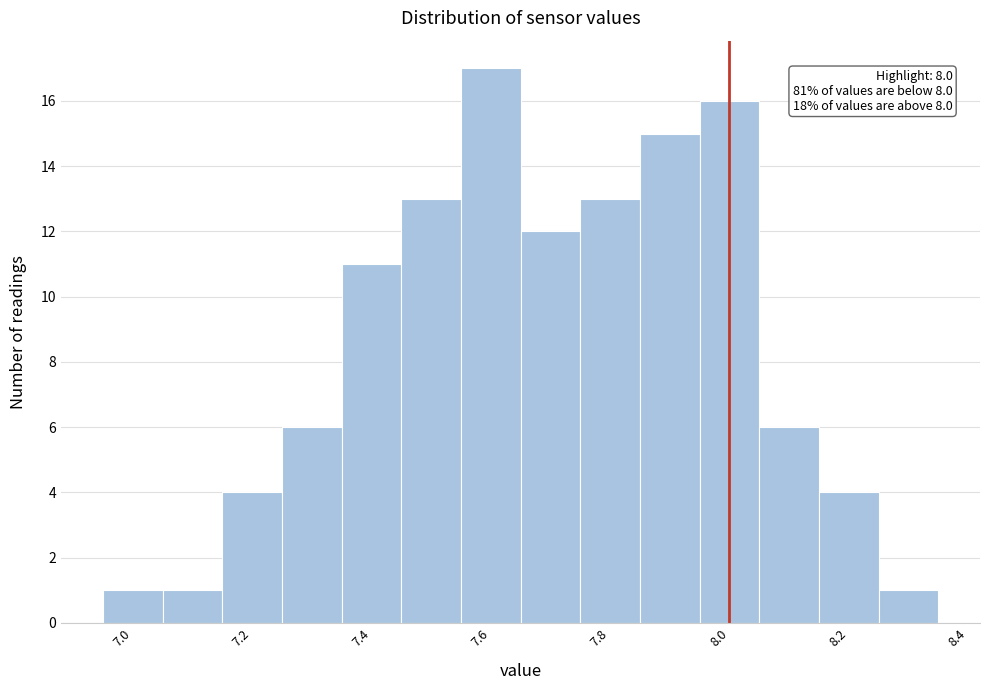

Over which range of the x-axis is the bar tallest?

7.55 to 7.65